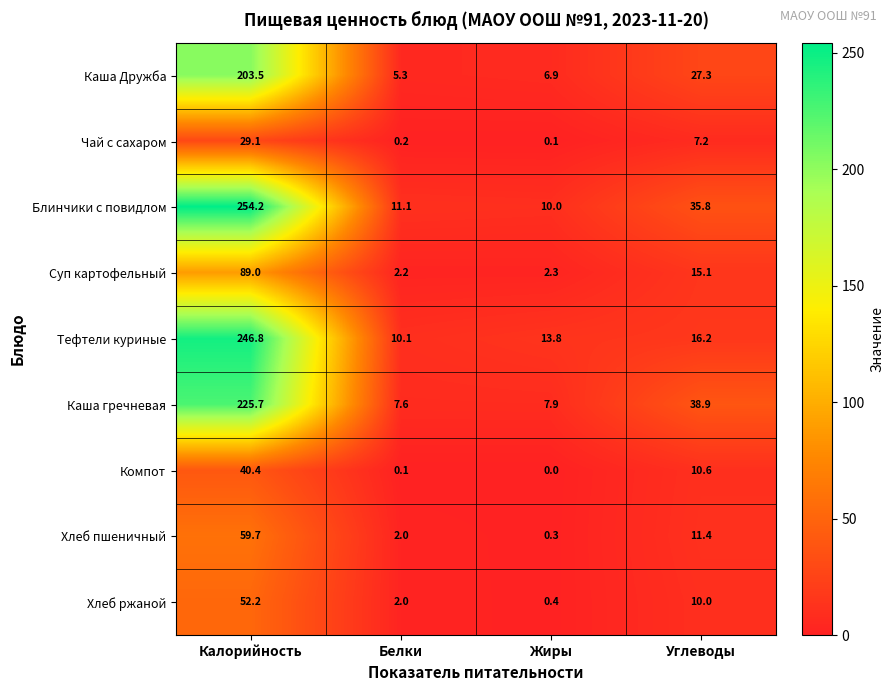

Which series has the largest total across all categories?

Блинчики с повидлом